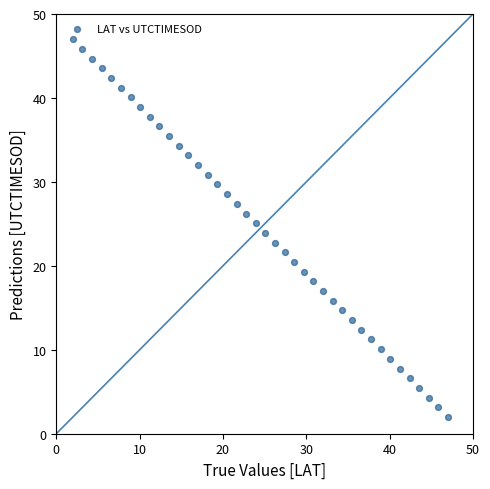

What is the range of Y values (max minus min)?

45.0